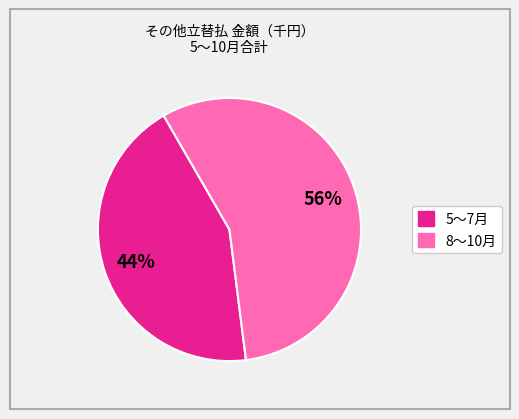

Does any single category account for the majority?

Yes